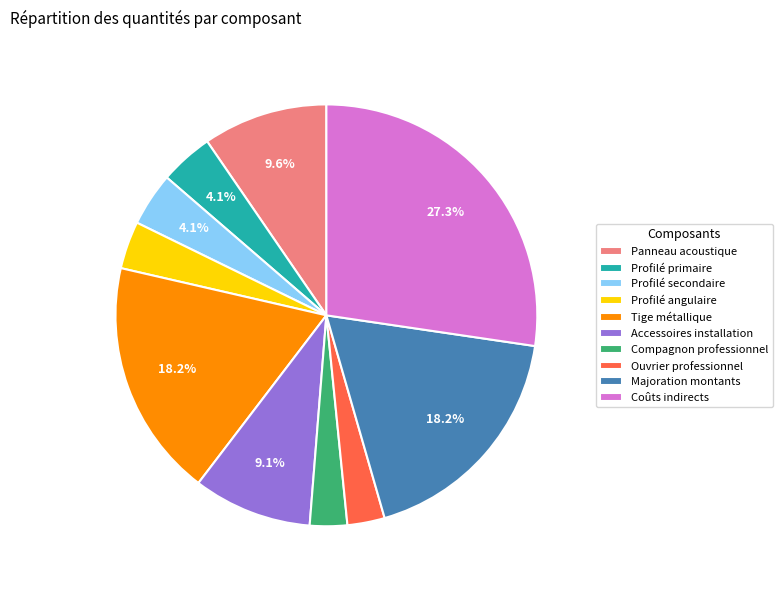

Which slice is the largest?

Coûts indirects